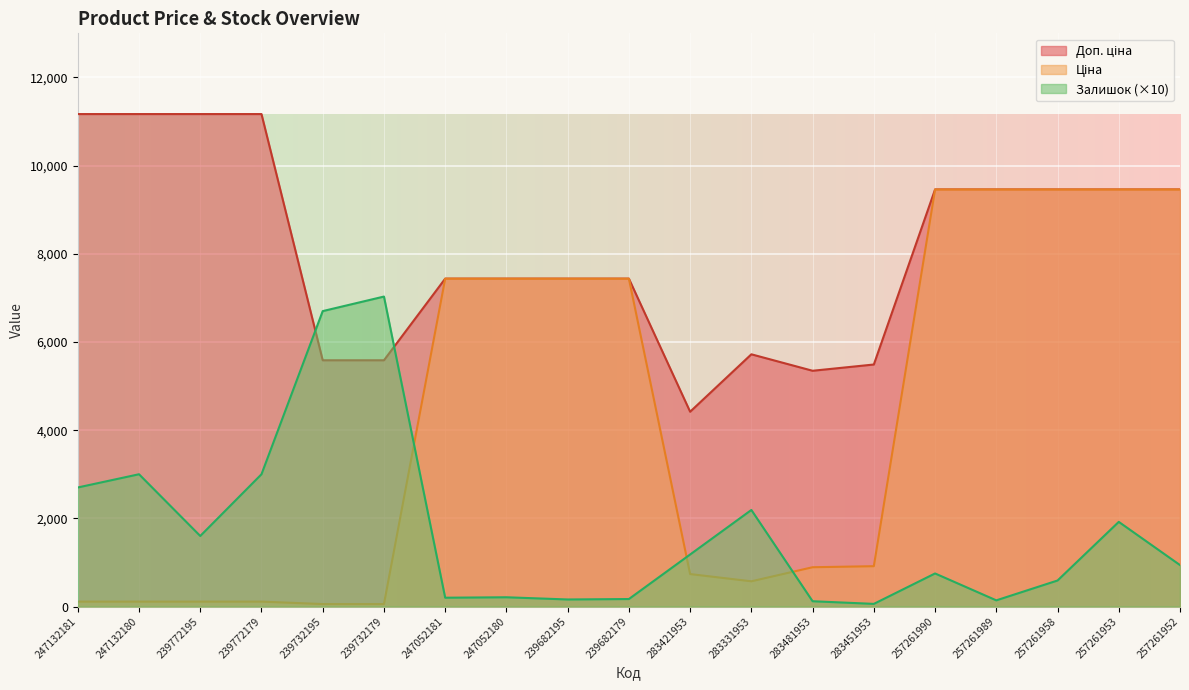

What is the value of the Доп. ціна point at the 8th from the left?

7436.2